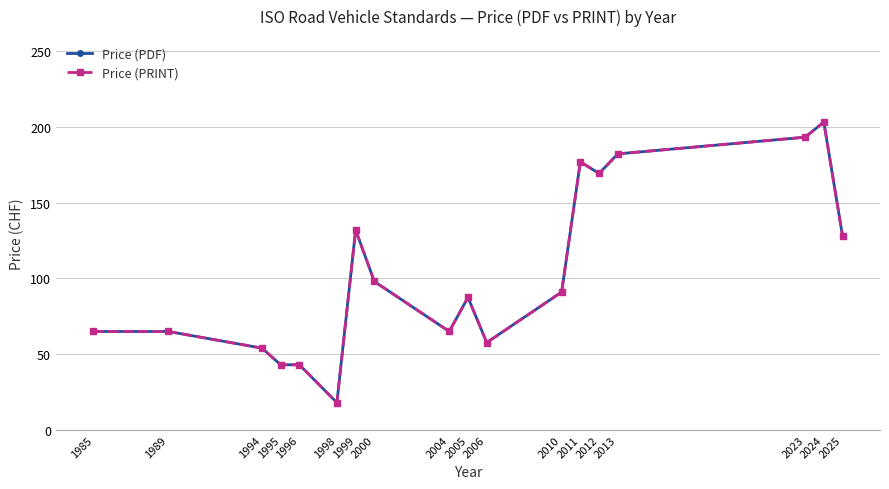

What is the difference between the second highest and minimum values in the Price (PDF) series?

175.2